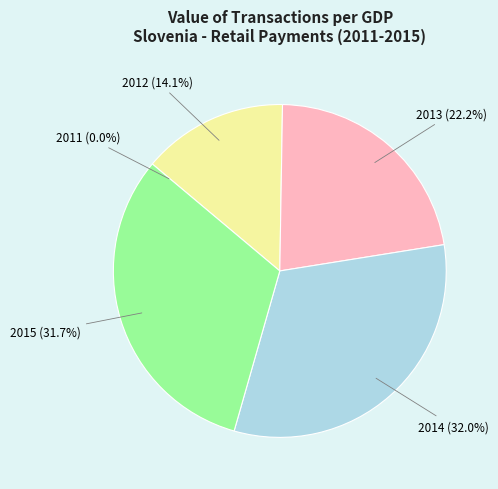

Does 2013 account for over 50% of the chart?

No